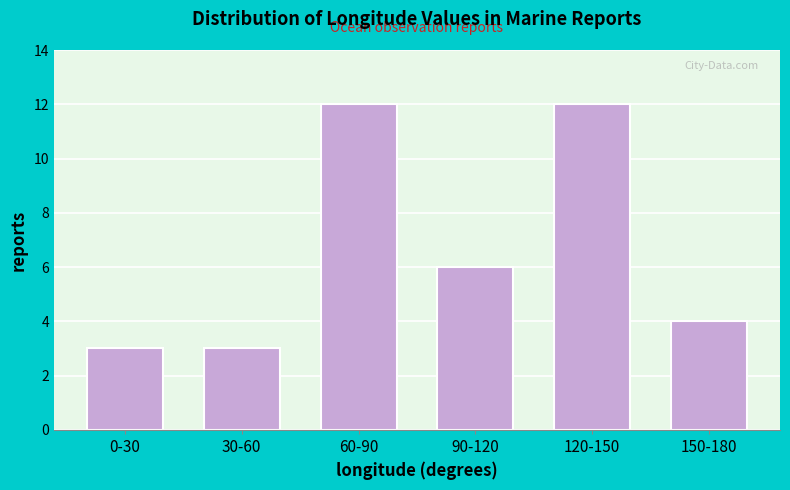

Reading left to right, what are all the values shown in this chart?

3	3	12	6	12	4